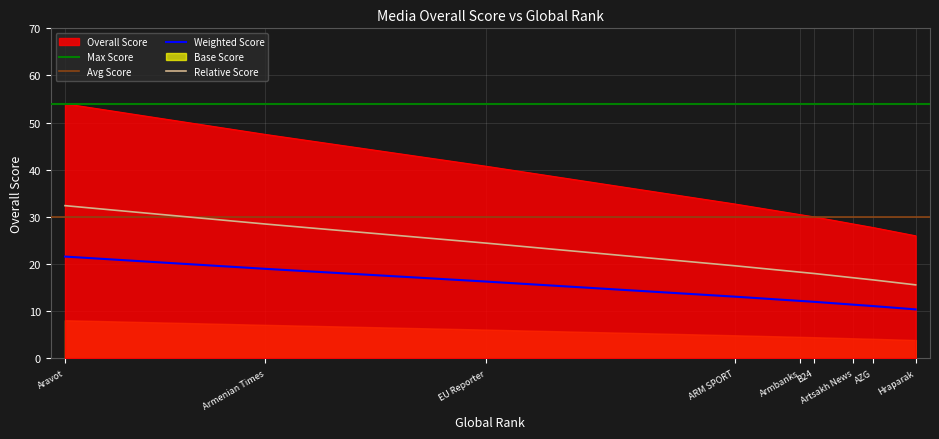

The value of Weighted Score at Aravot is 35.4. True or false?

False